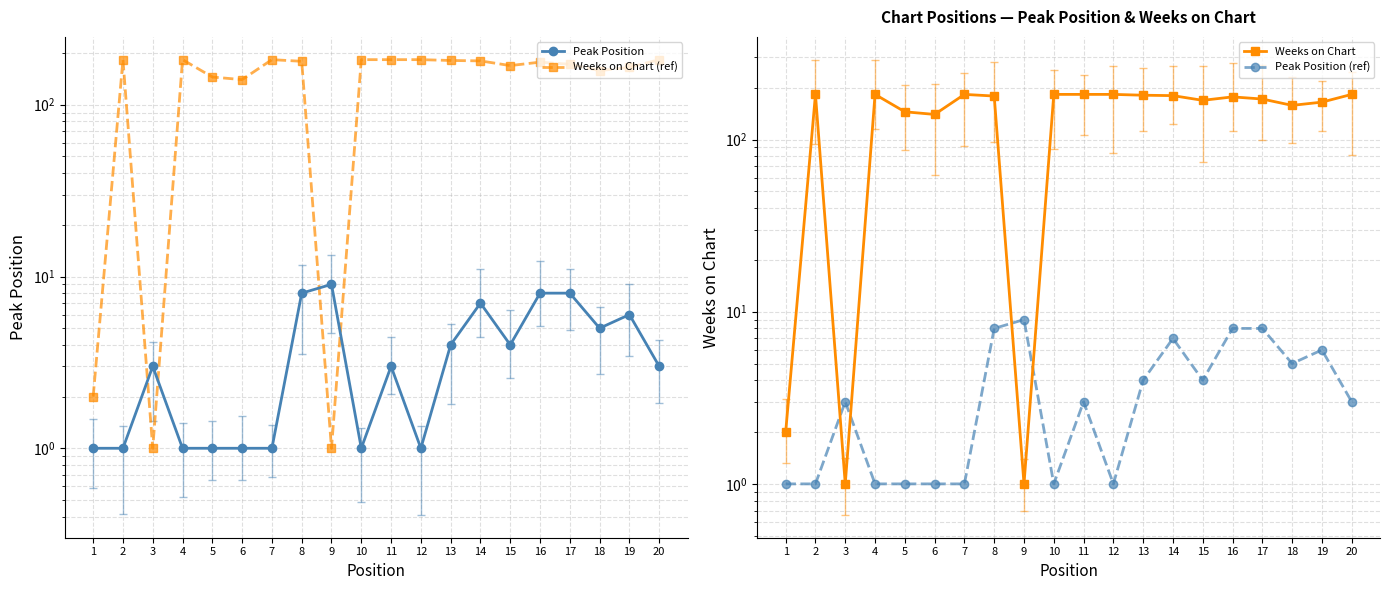

Where is the first local maximum for Peak Position (ref)?

3